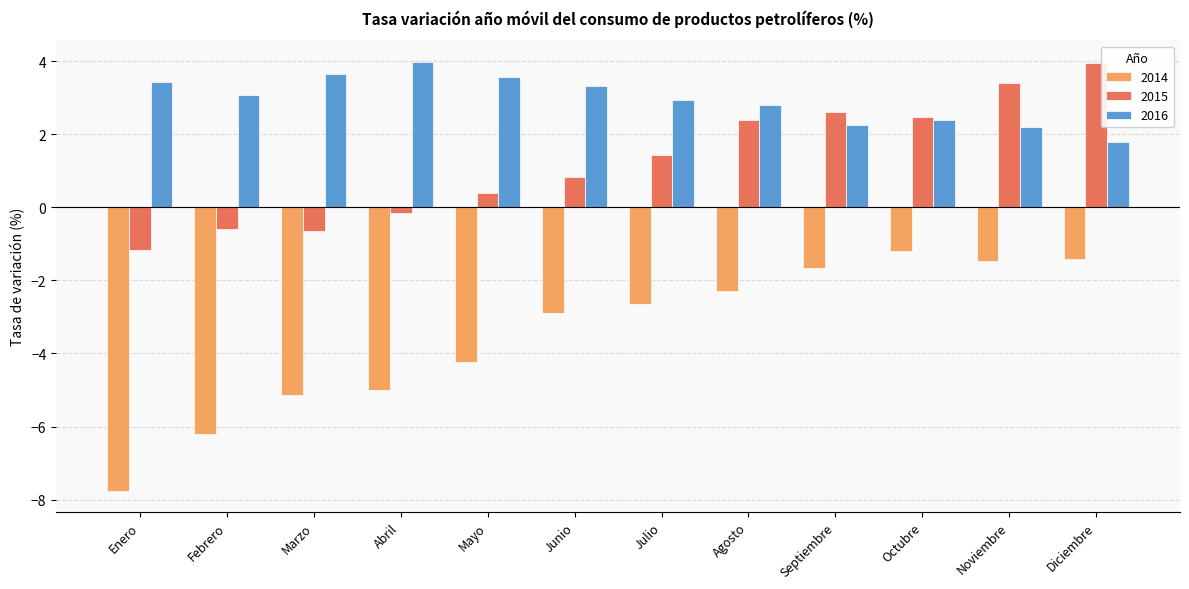

Where does the 2014 series first go above -2?

Septiembre